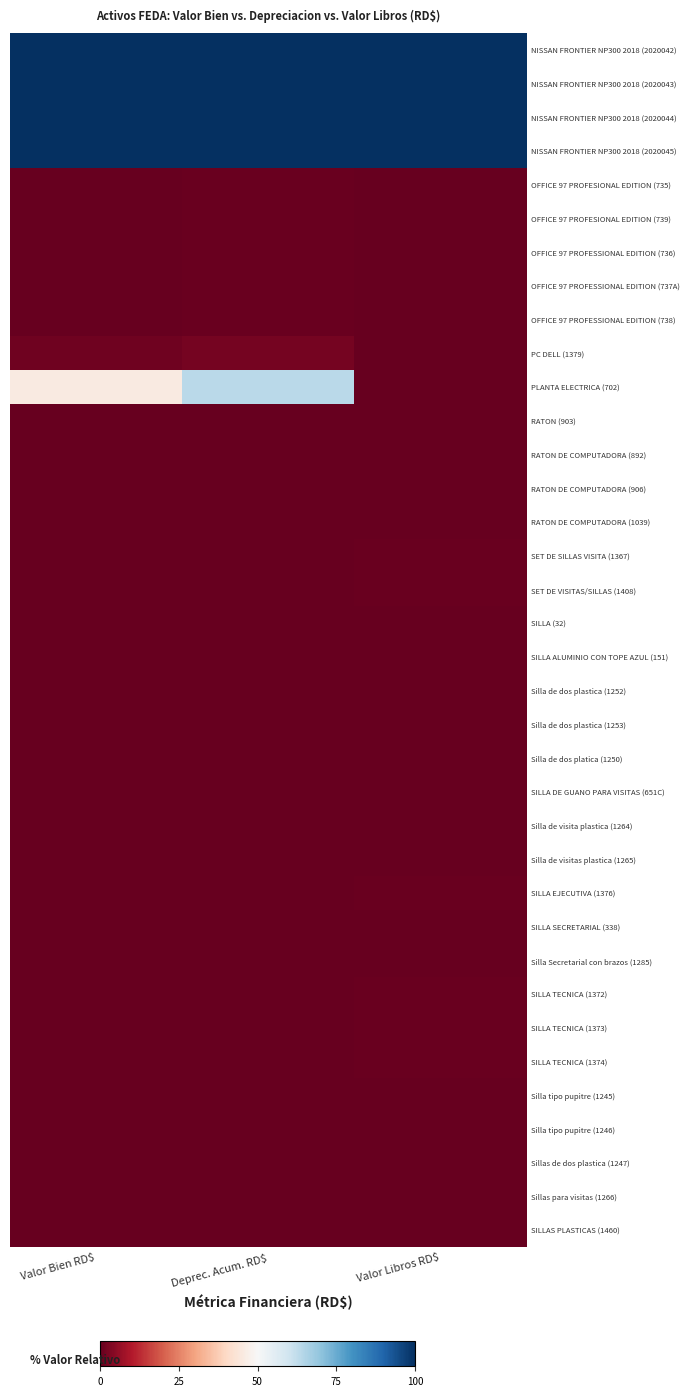

Reading right to left, extract all data points from this chart.

NISSAN FRONTIER NP300 2018 (2020042): Valor Libros RD$=100.0	Deprec. Acum. RD$=100.0	Valor Bien RD$=100.0
NISSAN FRONTIER NP300 2018 (2020043): Valor Libros RD$=100.0	Deprec. Acum. RD$=100.0	Valor Bien RD$=100.0
NISSAN FRONTIER NP300 2018 (2020044): Valor Libros RD$=100.0	Deprec. Acum. RD$=100.0	Valor Bien RD$=100.0
NISSAN FRONTIER NP300 2018 (2020045): Valor Libros RD$=100.0	Deprec. Acum. RD$=100.0	Valor Bien RD$=100.0
OFFICE 97 PROFESIONAL EDITION (735): Valor Libros RD$=0.0	Deprec. Acum. RD$=0.4	Valor Bien RD$=0.3
OFFICE 97 PROFESIONAL EDITION (739): Valor Libros RD$=0.0	Deprec. Acum. RD$=0.4	Valor Bien RD$=0.3
OFFICE 97 PROFESSIONAL EDITION (736): Valor Libros RD$=0.0	Deprec. Acum. RD$=0.4	Valor Bien RD$=0.3
OFFICE 97 PROFESSIONAL EDITION (737A): Valor Libros RD$=0.0	Deprec. Acum. RD$=0.4	Valor Bien RD$=0.3
OFFICE 97 PROFESSIONAL EDITION (738): Valor Libros RD$=0.0	Deprec. Acum. RD$=0.4	Valor Bien RD$=0.3
PC DELL (1379): Valor Libros RD$=0.0	Deprec. Acum. RD$=2.0	Valor Bien RD$=1.4
PLANTA ELECTRICA (702): Valor Libros RD$=0.0	Deprec. Acum. RD$=63.6	Valor Bien RD$=45.5
RATON (903): Valor Libros RD$=0.0	Deprec. Acum. RD$=0.0	Valor Bien RD$=0.0
RATON DE COMPUTADORA (892): Valor Libros RD$=0.0	Deprec. Acum. RD$=0.0	Valor Bien RD$=0.0
RATON DE COMPUTADORA (906): Valor Libros RD$=0.0	Deprec. Acum. RD$=0.0	Valor Bien RD$=0.0
RATON DE COMPUTADORA (1039): Valor Libros RD$=0.0	Deprec. Acum. RD$=0.0	Valor Bien RD$=0.0
SET DE SILLAS VISITA (1367): Valor Libros RD$=0.4	Deprec. Acum. RD$=0.3	Valor Bien RD$=0.3
SET DE VISITAS/SILLAS (1408): Valor Libros RD$=0.4	Deprec. Acum. RD$=0.3	Valor Bien RD$=0.3
SILLA (32): Valor Libros RD$=0.0	Deprec. Acum. RD$=0.0	Valor Bien RD$=0.0
SILLA ALUMINIO CON TOPE AZUL (151): Valor Libros RD$=0.0	Deprec. Acum. RD$=0.1	Valor Bien RD$=0.1
Silla de dos plastica (1252): Valor Libros RD$=0.2	Deprec. Acum. RD$=0.3	Valor Bien RD$=0.3
Silla de dos plastica (1253): Valor Libros RD$=0.2	Deprec. Acum. RD$=0.3	Valor Bien RD$=0.3
Silla de dos platica (1250): Valor Libros RD$=0.2	Deprec. Acum. RD$=0.3	Valor Bien RD$=0.3
SILLA DE GUANO PARA VISITAS (651C): Valor Libros RD$=0.0	Deprec. Acum. RD$=0.0	Valor Bien RD$=0.0
Silla de visita plastica (1264): Valor Libros RD$=0.2	Deprec. Acum. RD$=0.3	Valor Bien RD$=0.3
Silla de visitas plastica (1265): Valor Libros RD$=0.2	Deprec. Acum. RD$=0.3	Valor Bien RD$=0.3
SILLA EJECUTIVA (1376): Valor Libros RD$=0.4	Deprec. Acum. RD$=0.3	Valor Bien RD$=0.3
SILLA SECRETARIAL (338): Valor Libros RD$=0.0	Deprec. Acum. RD$=0.1	Valor Bien RD$=0.0
Silla Secretarial con brazos (1285): Valor Libros RD$=0.2	Deprec. Acum. RD$=0.3	Valor Bien RD$=0.3
SILLA TECNICA (1372): Valor Libros RD$=0.4	Deprec. Acum. RD$=0.3	Valor Bien RD$=0.3
SILLA TECNICA (1373): Valor Libros RD$=0.4	Deprec. Acum. RD$=0.3	Valor Bien RD$=0.3
SILLA TECNICA (1374): Valor Libros RD$=0.4	Deprec. Acum. RD$=0.3	Valor Bien RD$=0.3
Silla tipo pupitre (1245): Valor Libros RD$=0.1	Deprec. Acum. RD$=0.2	Valor Bien RD$=0.1
Silla tipo pupitre (1246): Valor Libros RD$=0.1	Deprec. Acum. RD$=0.2	Valor Bien RD$=0.1
Sillas de dos plastica (1247): Valor Libros RD$=0.2	Deprec. Acum. RD$=0.3	Valor Bien RD$=0.3
Sillas para visitas (1266): Valor Libros RD$=0.2	Deprec. Acum. RD$=0.3	Valor Bien RD$=0.3
SILLAS PLASTICAS (1460): Valor Libros RD$=0.0	Deprec. Acum. RD$=0.0	Valor Bien RD$=0.0